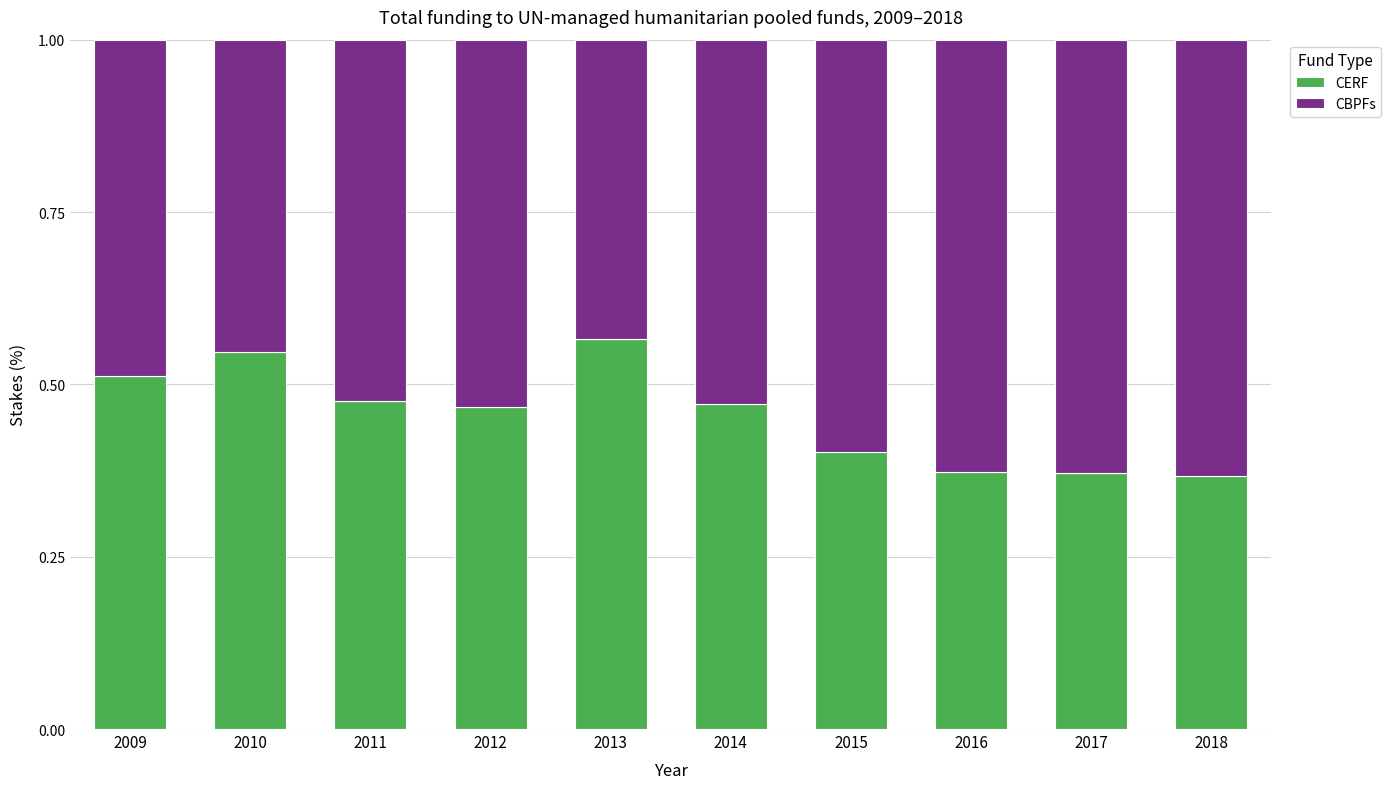

True or false: CERF has a value of 0.2 at 2017.

False